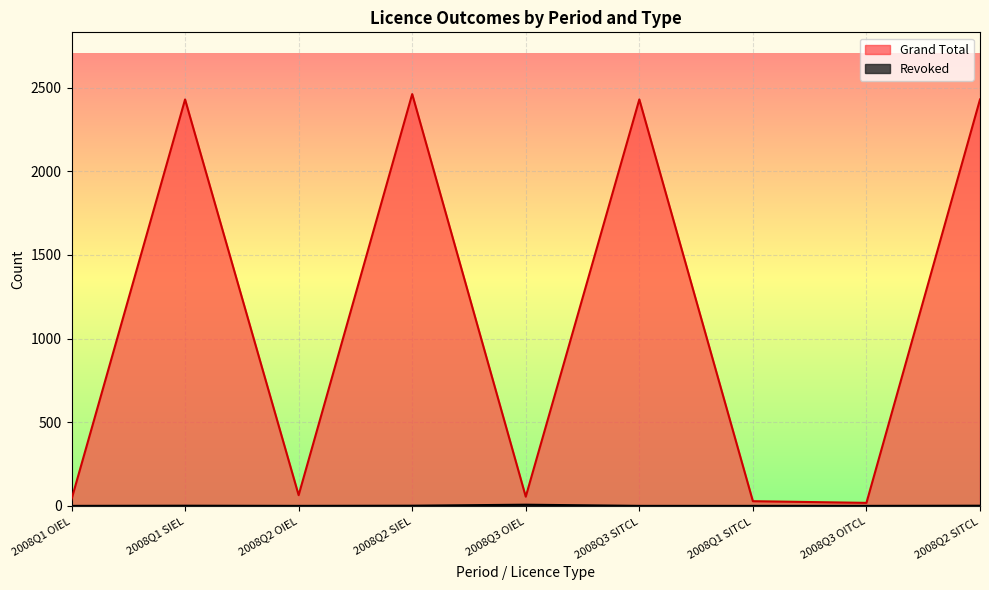

At 2008Q1 SIEL, list the series in order from smallest to largest.

Revoked, Grand Total